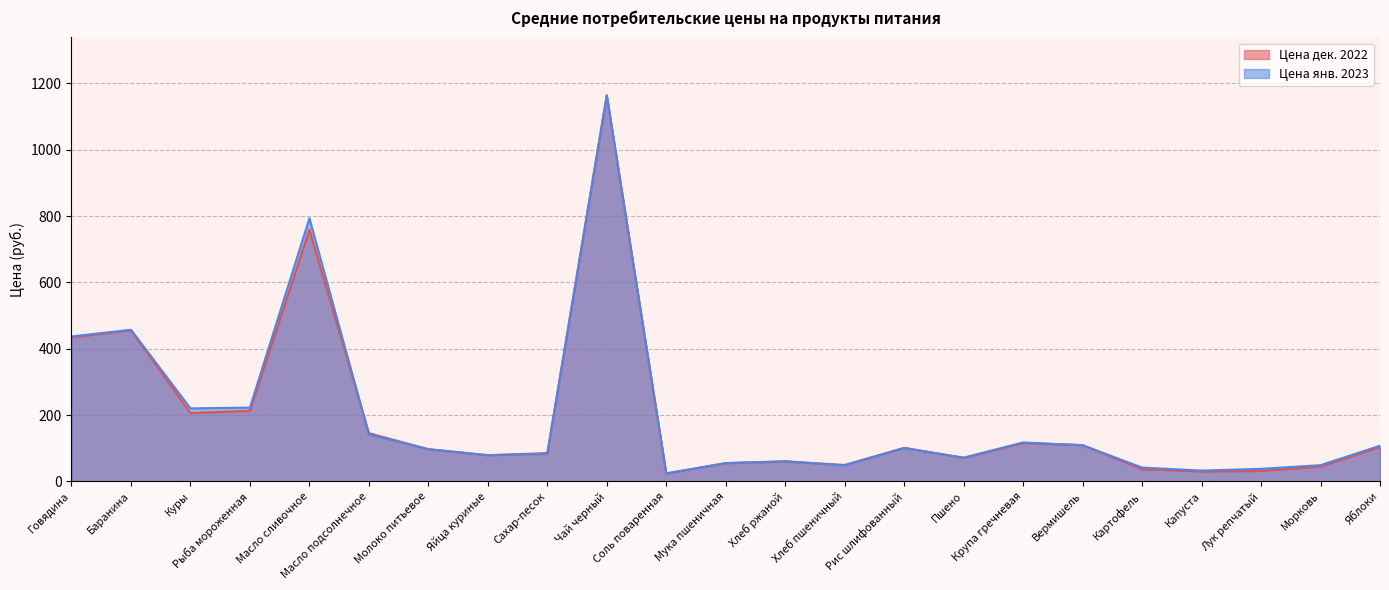

True or false: Цена дек. 2022 and Цена янв. 2023 intersect in this chart.

True